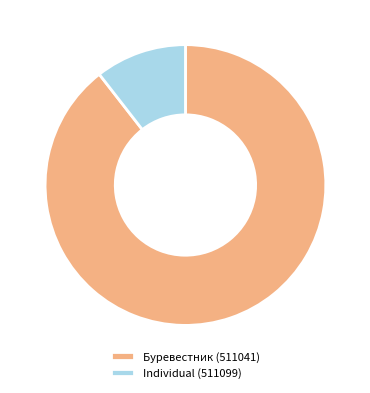

Combined, do Буревестник (511041) and Individual (511099) account for over 50%?

Yes